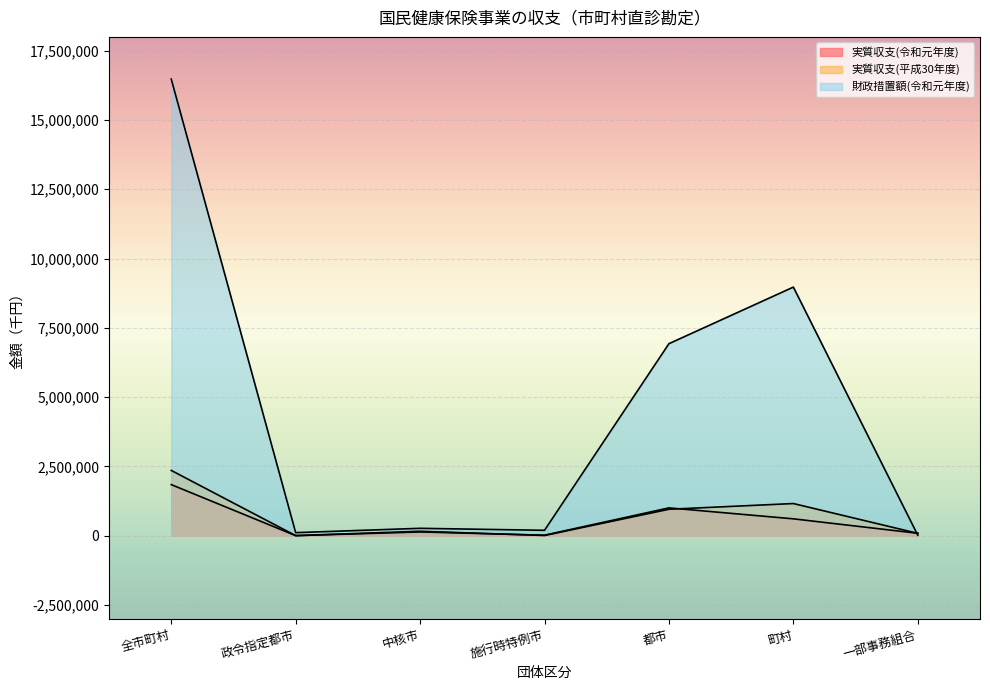

How many data points does each series have?

7